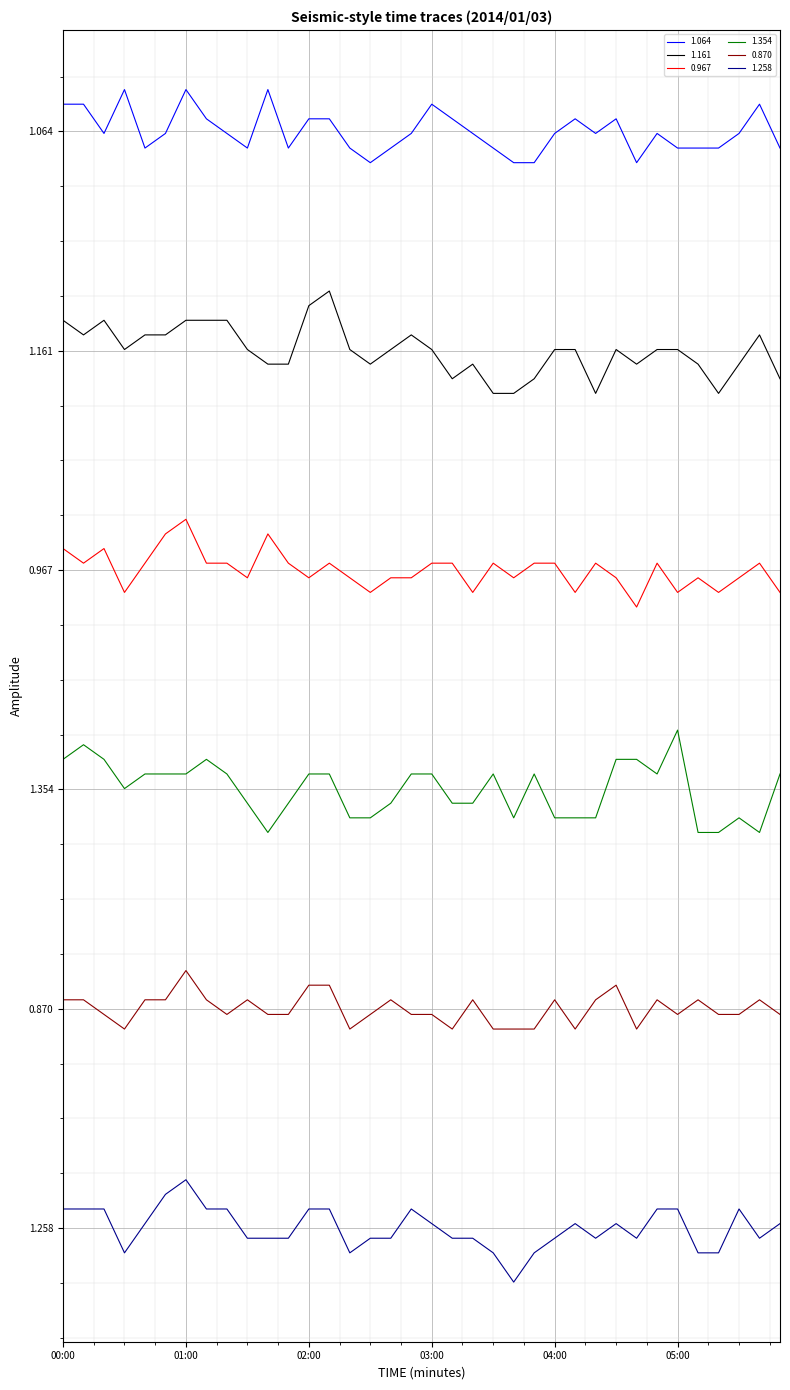

At which category is the sum across all series the highest?

01:00